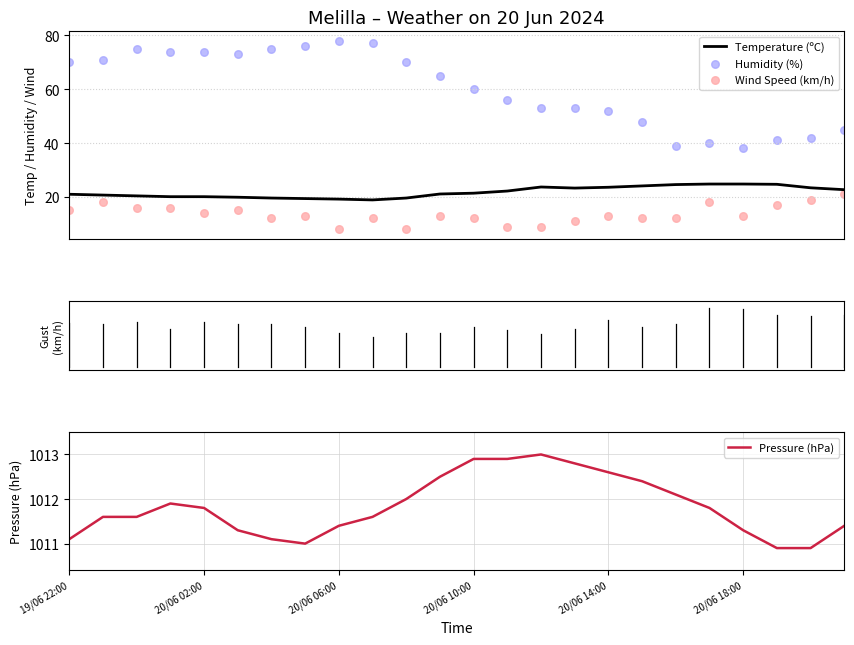

Which series contains the highest Y value?

Pressure (hPa)